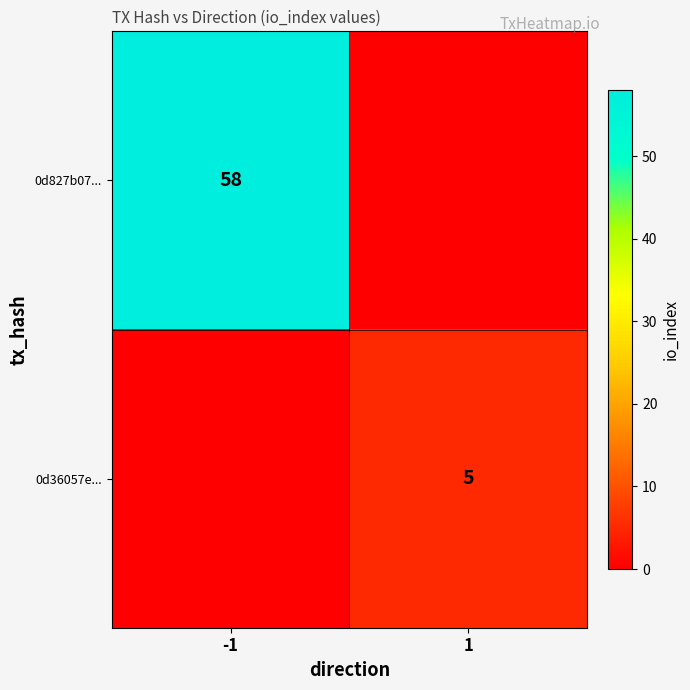

The 0d36057e... series shows 5 at 1. True or false?

True